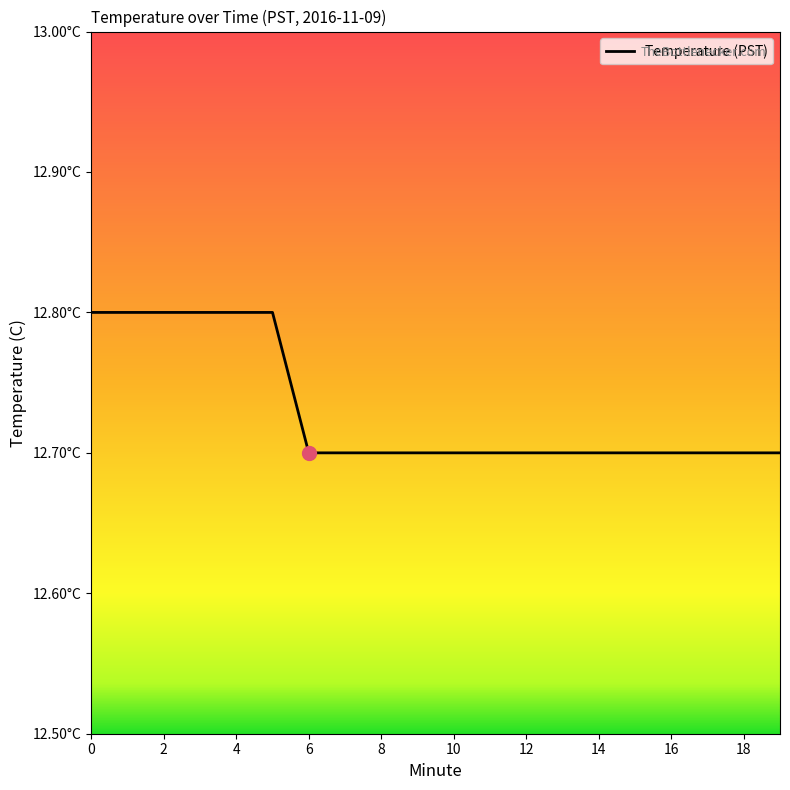

Reading left to right, list all the values displayed in this chart.

0=12.8	1=12.8	2=12.8	3=12.8	4=12.8	5=12.8	6=12.7	7=12.7	8=12.7	9=12.7	10=12.7	11=12.7	12=12.7	13=12.7	14=12.7	15=12.7	16=12.7	17=12.7	18=12.7	19=12.7